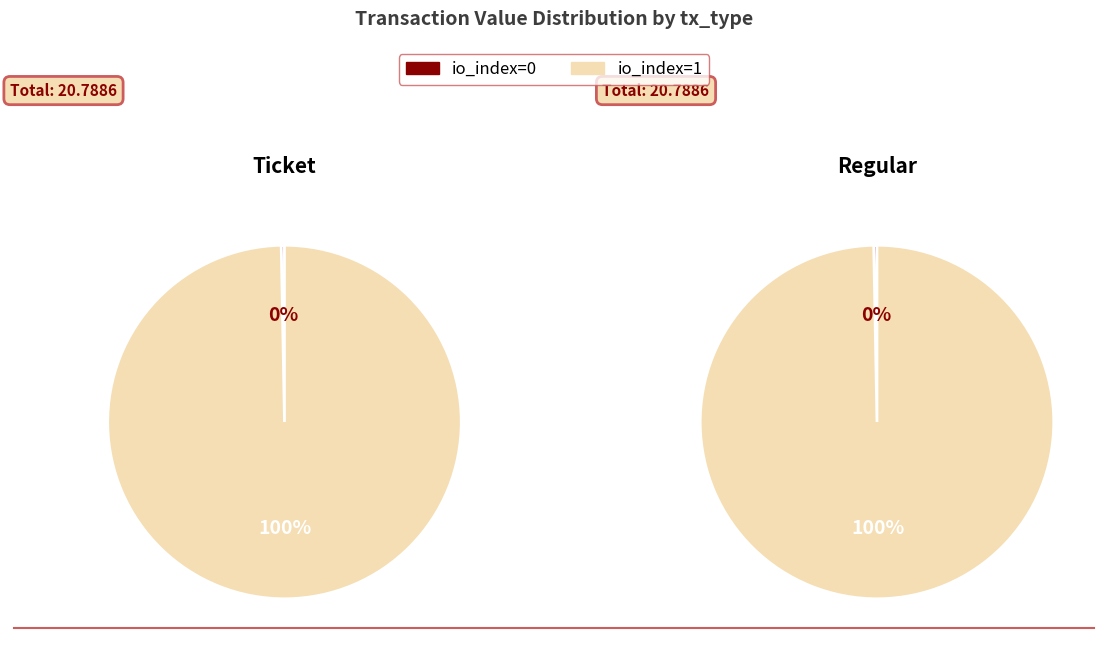

What percentage do io_index=1 and io_index=0 together represent?

100.0%